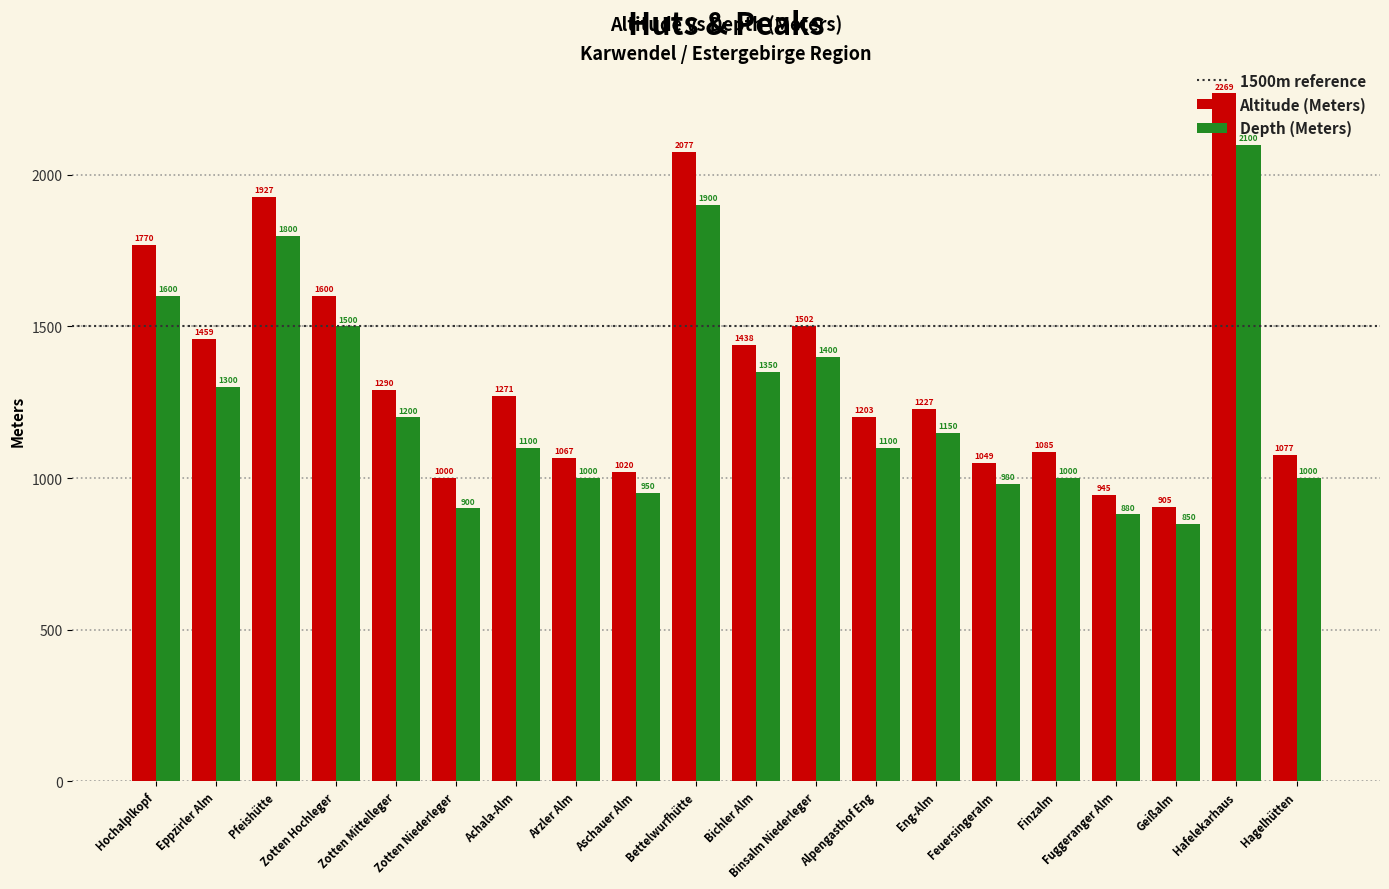

The value of Depth (Meters) at Arzler Alm is 1618. True or false?

False